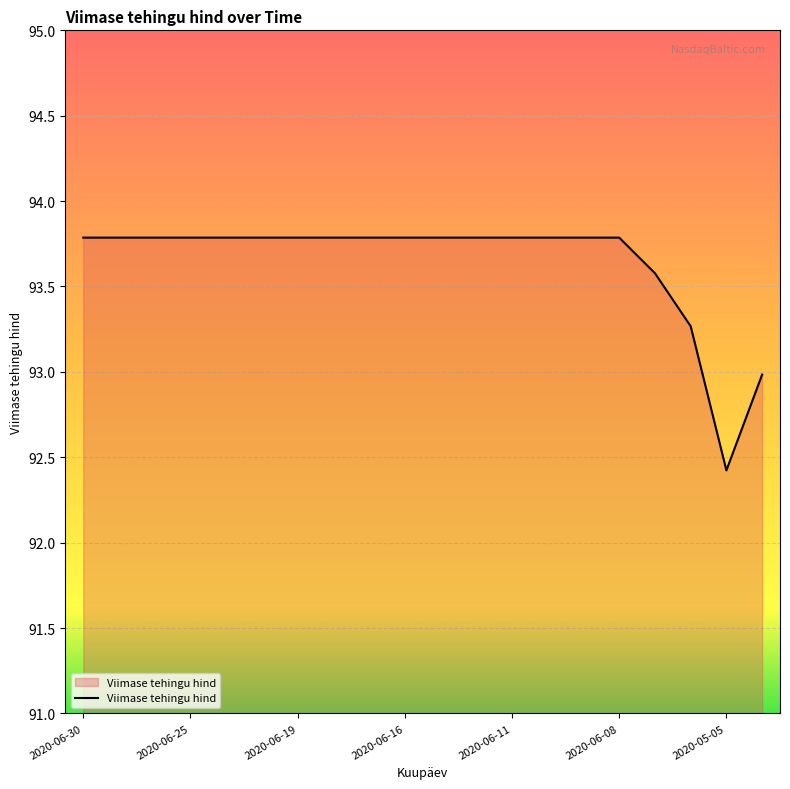

What is the difference between the maximum and minimum values?

1.4